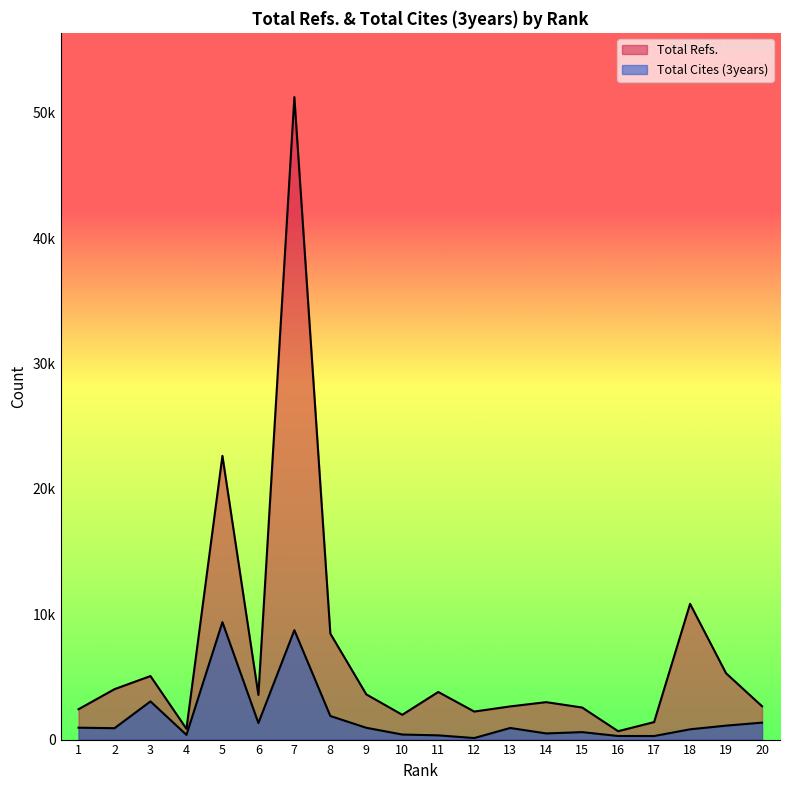

What is the spread (max minus min) of values at 1?

1474